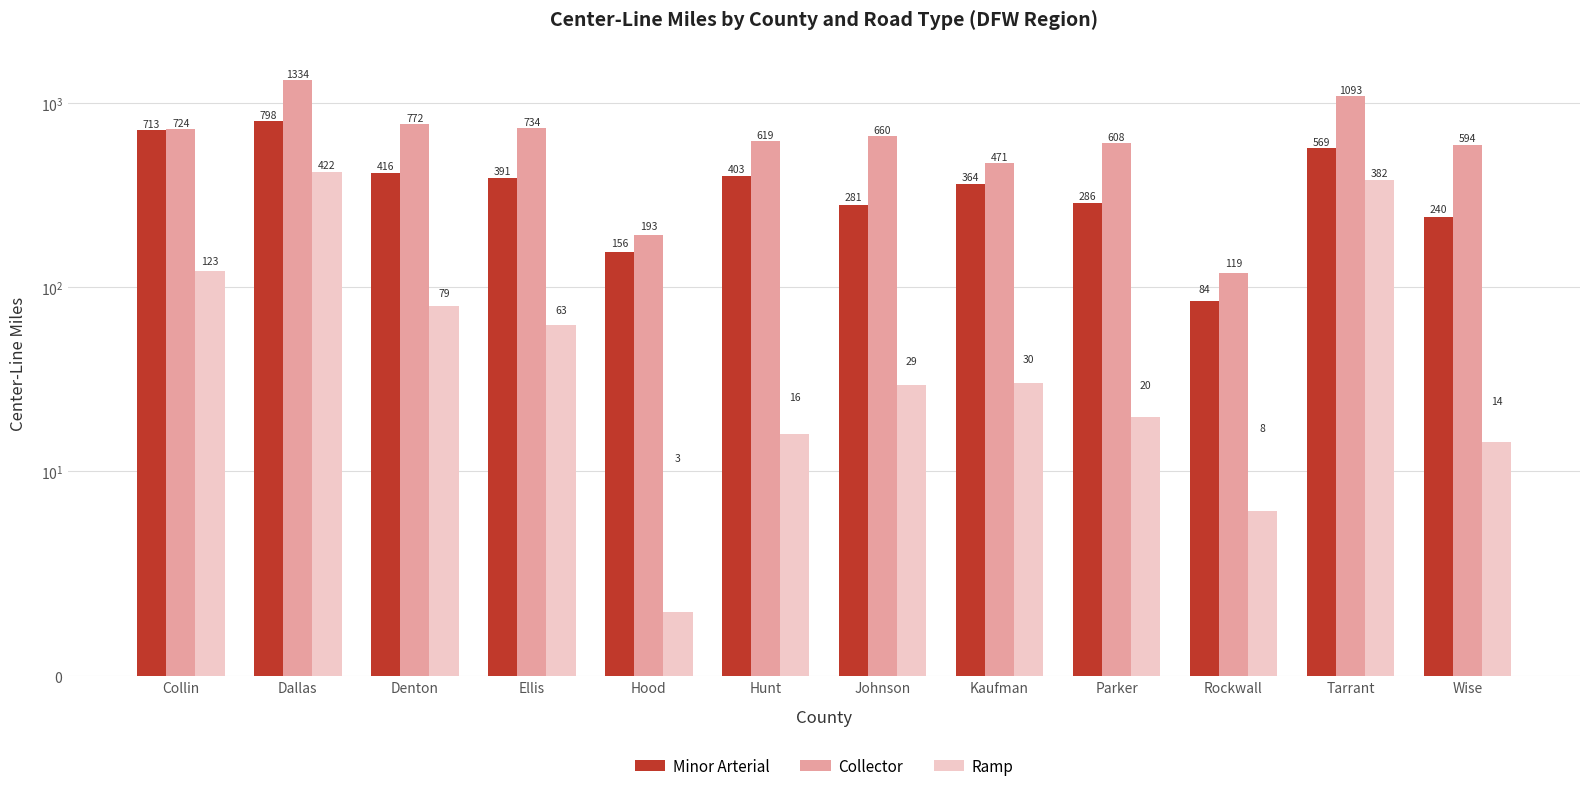

What is the average value of the Ramp series?

99.1